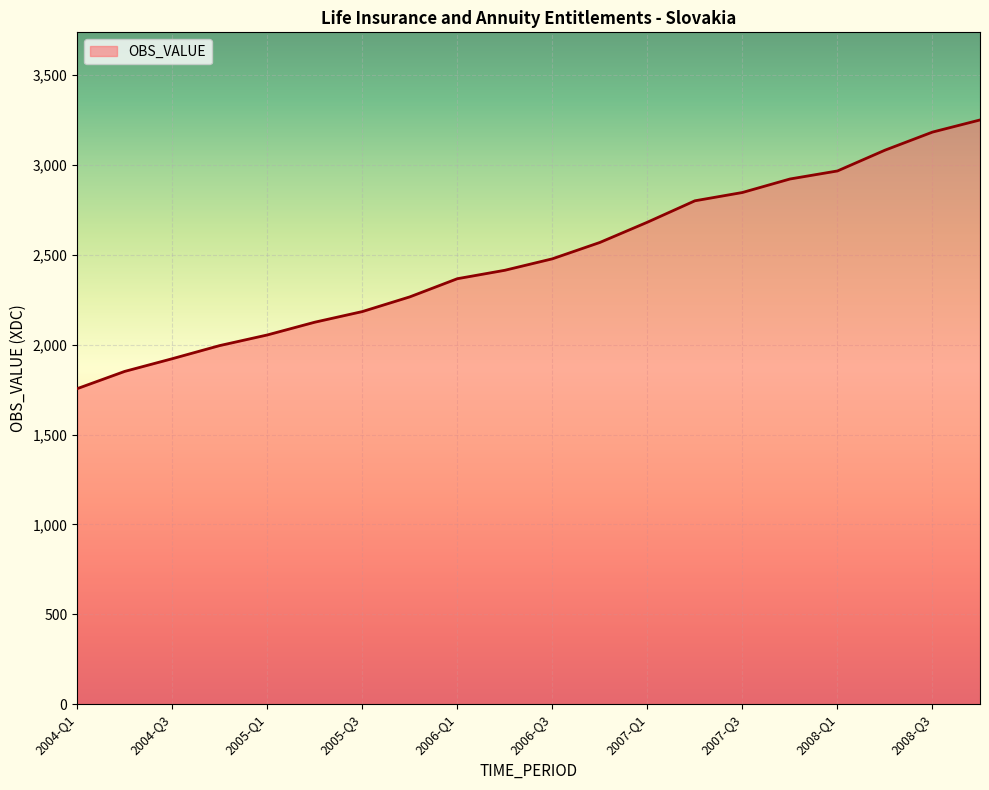

What is the greatest value displayed?

3251.0